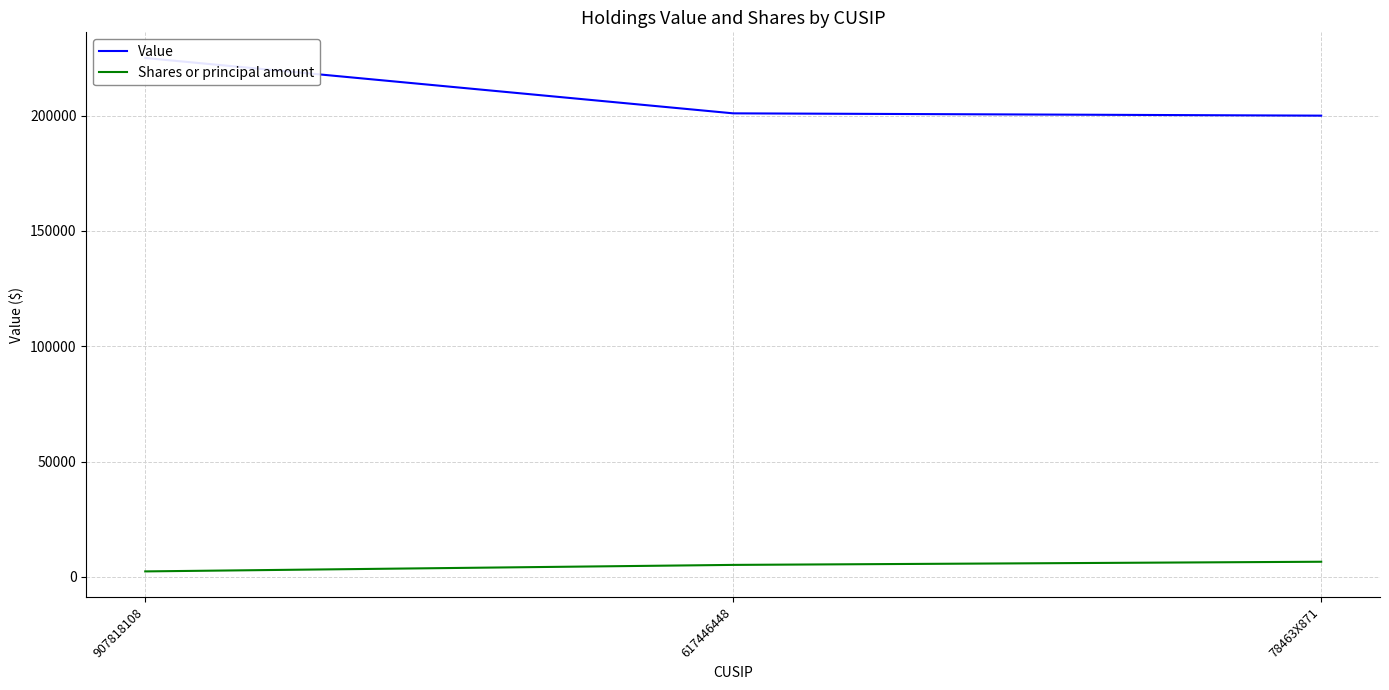

At which category does the chart reach its minimum across all series?

907818108